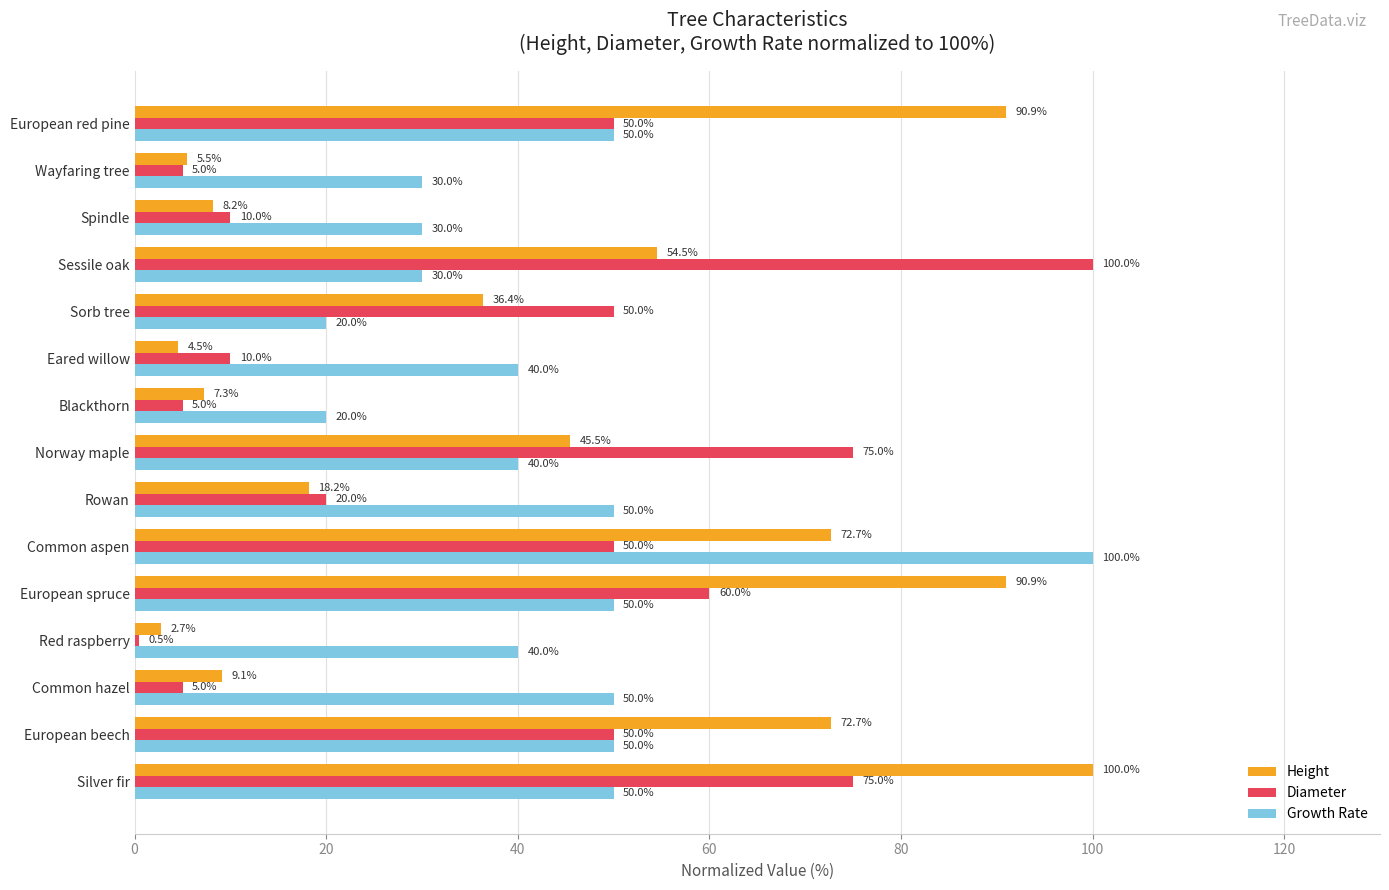

What is the sum of all Growth Rate values?

650.0